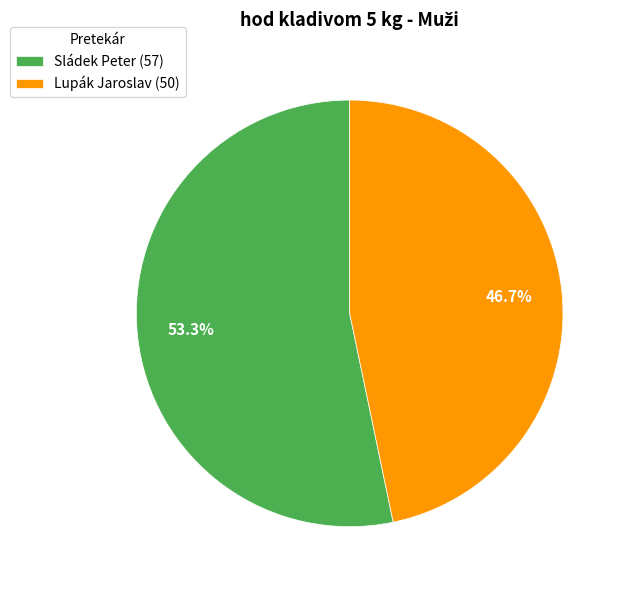

To the nearest percent, what is the combined percentage of Lupák Jaroslav and Sládek Peter?

100%